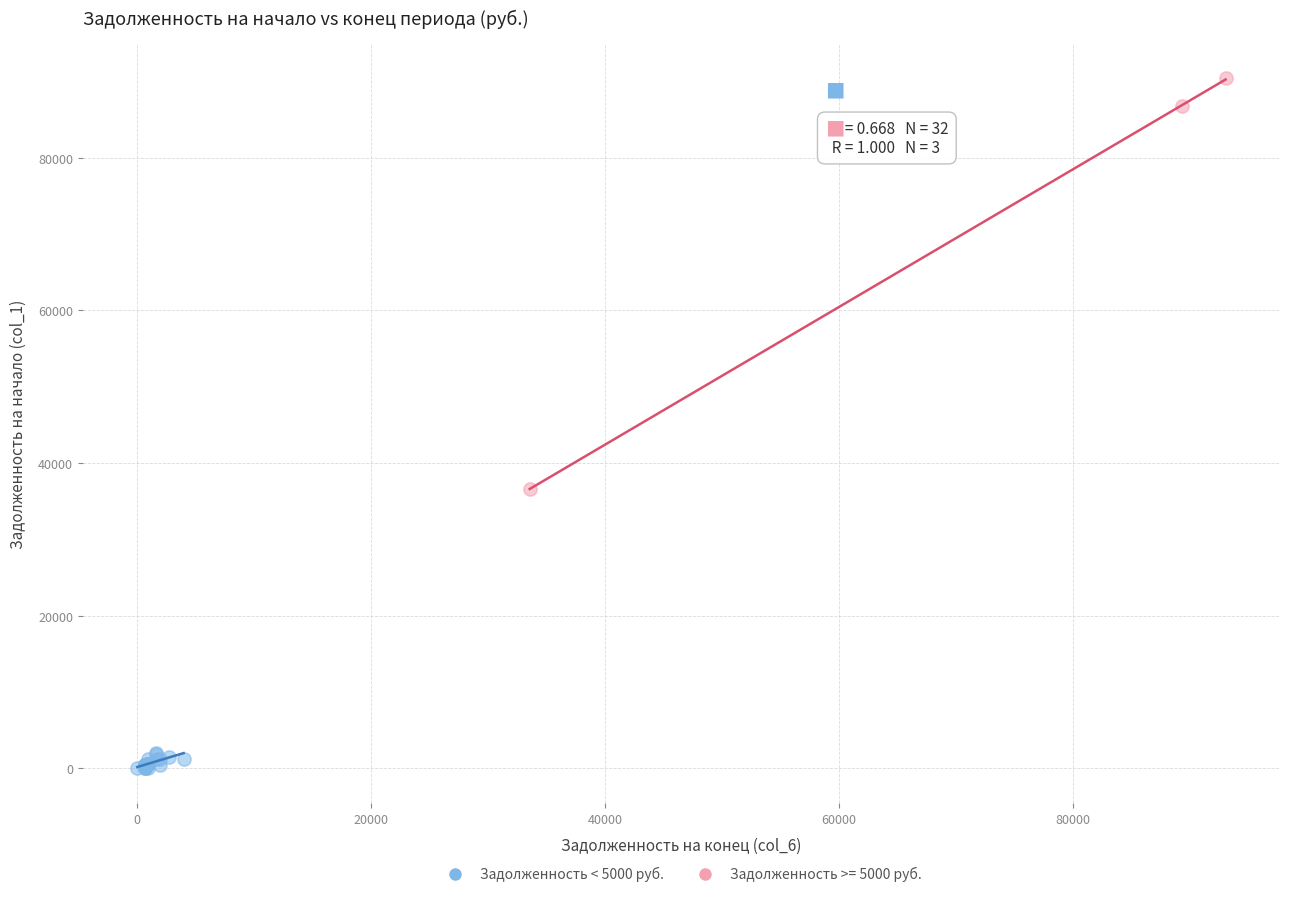

Which series reaches the maximum Y coordinate?

Задолженность >= 5000 руб.